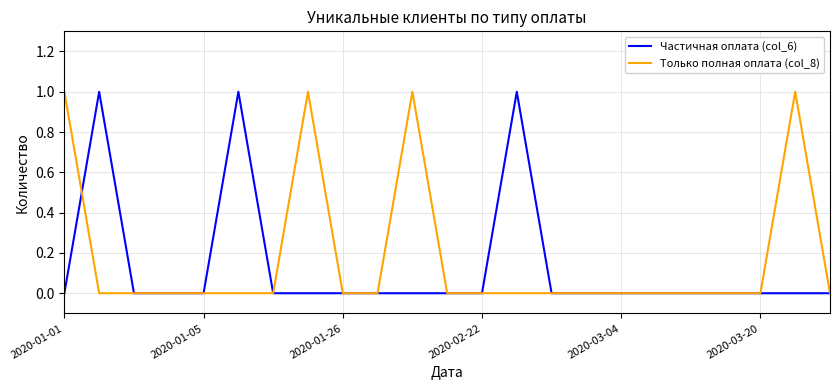

Reading left to right, transcribe all the data shown in this chart.

Частичная оплата (col_6): 0	1	0	0	0	1	0	0	0	0	0	0	0	1	0	0	0	0	0	0	0	0	0
Только полная оплата (col_8): 1	0	0	0	0	0	0	1	0	0	1	0	0	0	0	0	0	0	0	0	0	1	0